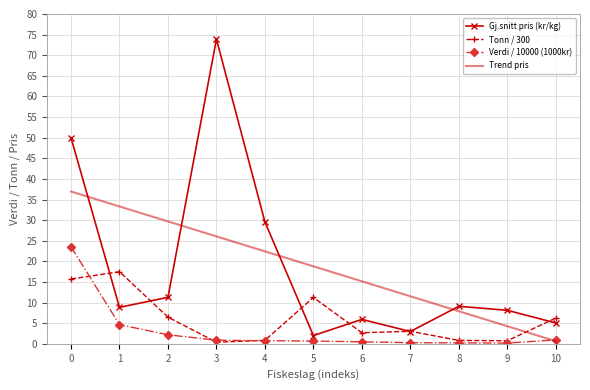

List the labels in order of Trend pris value, largest first.

0, 1, 2, 3, 4, 5, 6, 7, 8, 9, 10